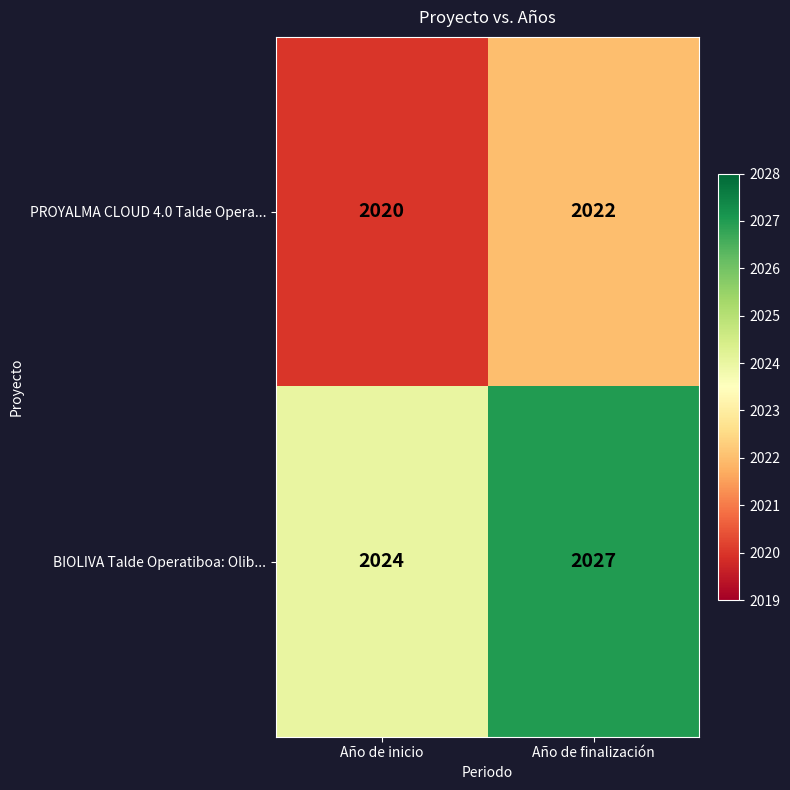

Where is PROYALMA CLOUD 4.0 Talde Opera... nearest to the value 2021?

Año de inicio